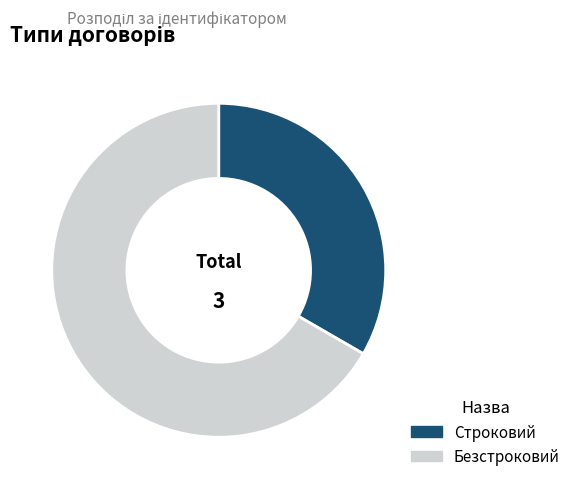

Between Строковий and Безстроковий, which is larger?

Безстроковий